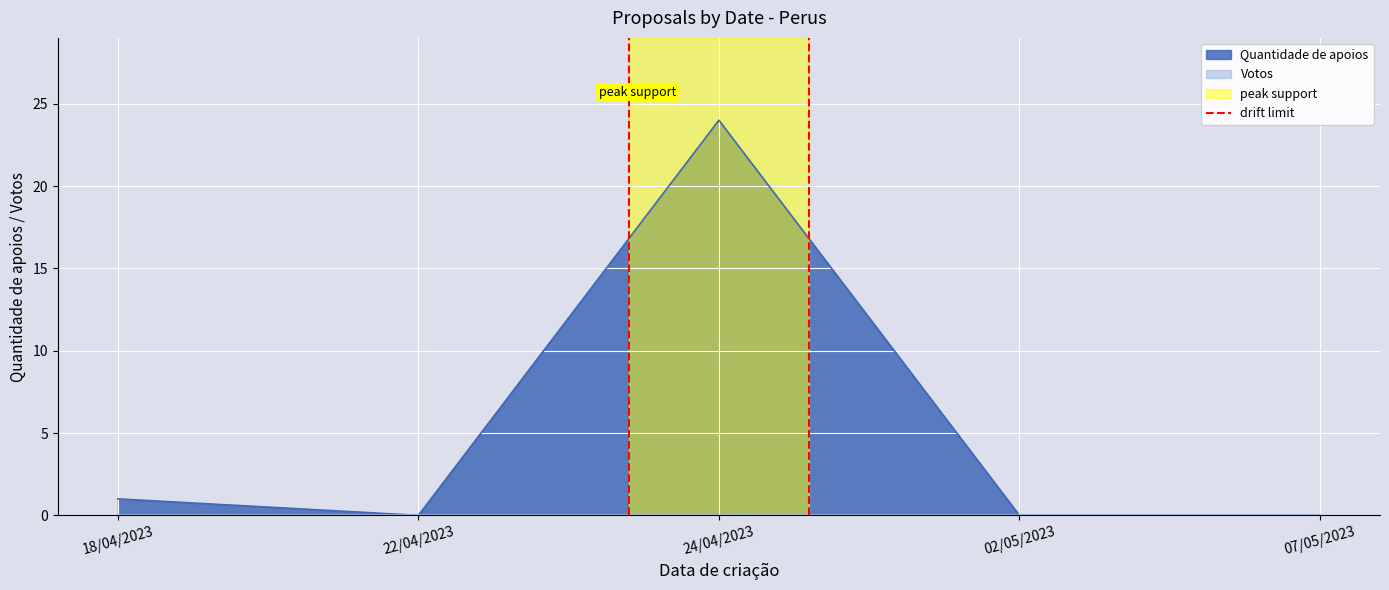

What is the highest value of the Quantidade de apoios series?

24